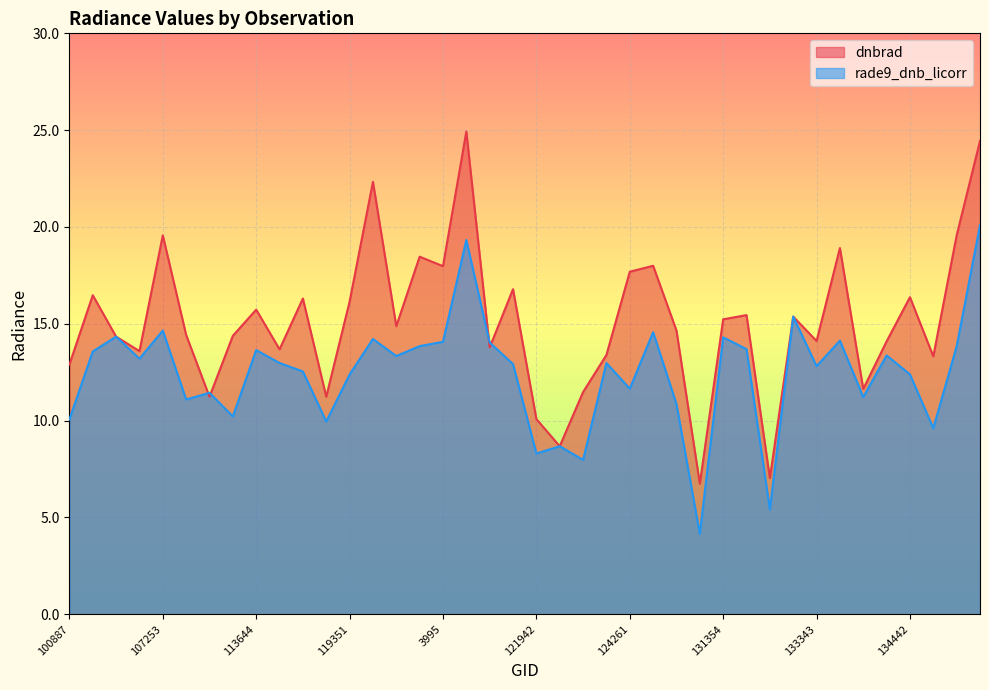

Is it true that dnbrad equals 6.7 at 5129?

True